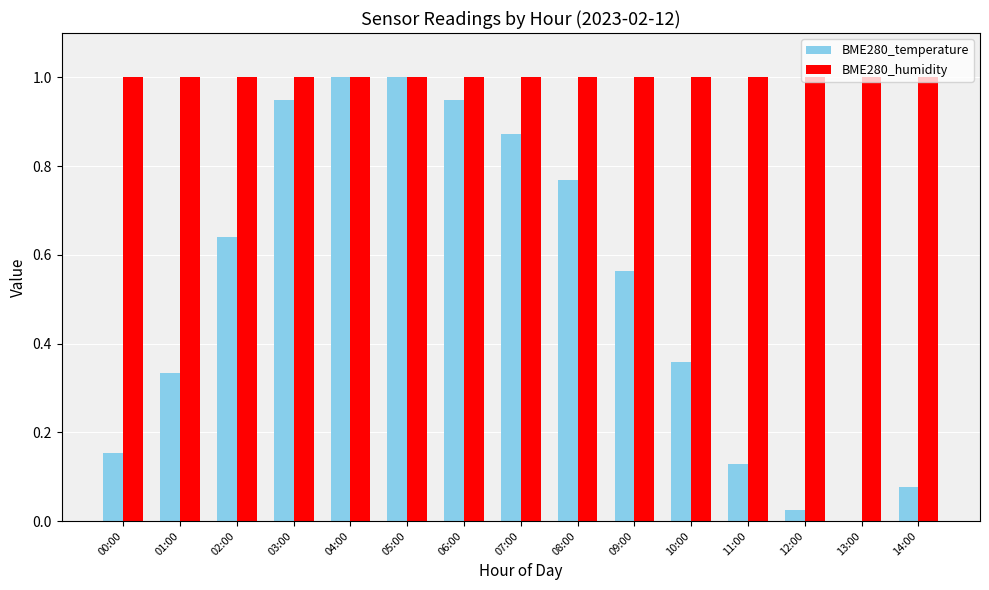

What are all the series names shown in the legend?

BME280_temperature, BME280_humidity